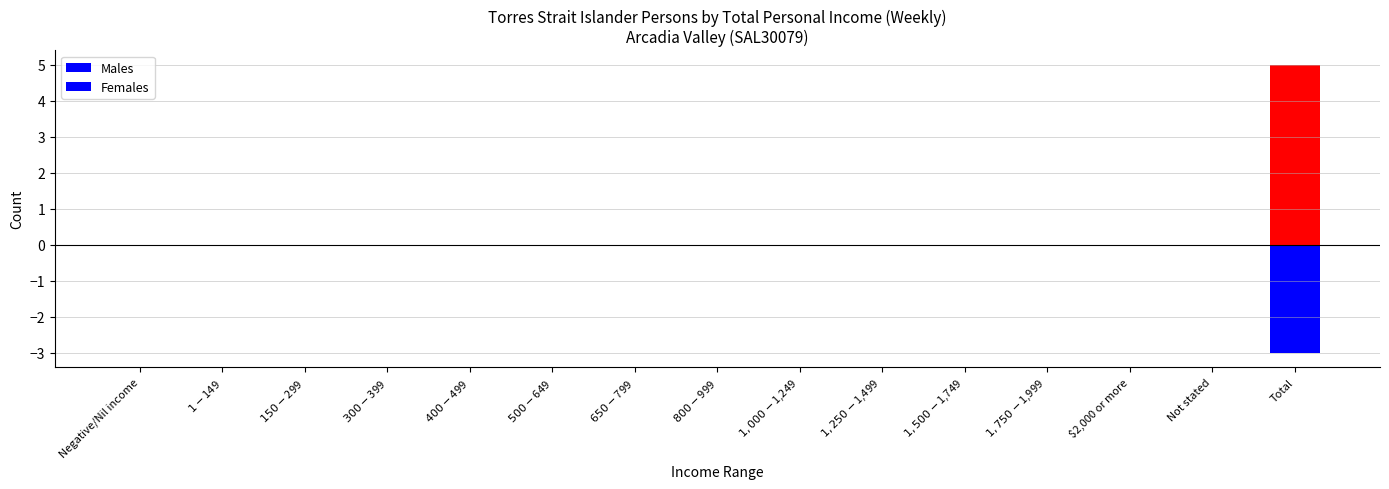

What is the label of the 7th bar from the left?

$650-$799